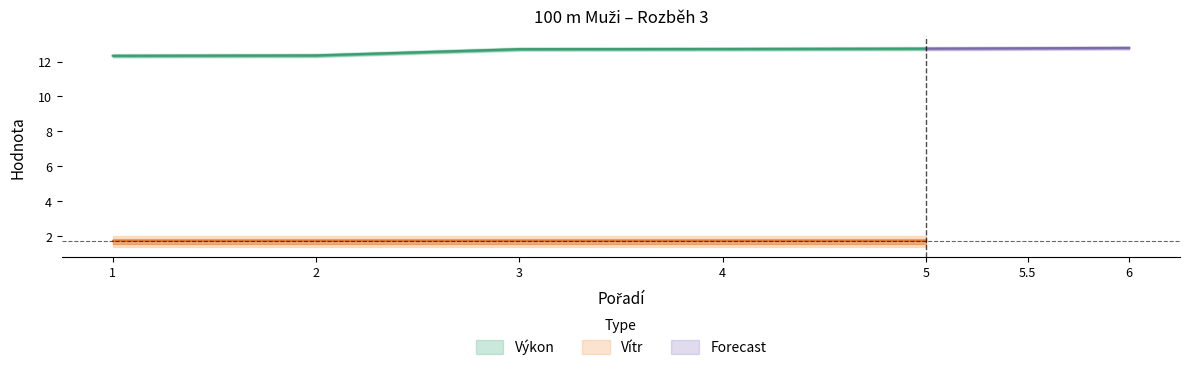

Count the number of categories in the chart.

5